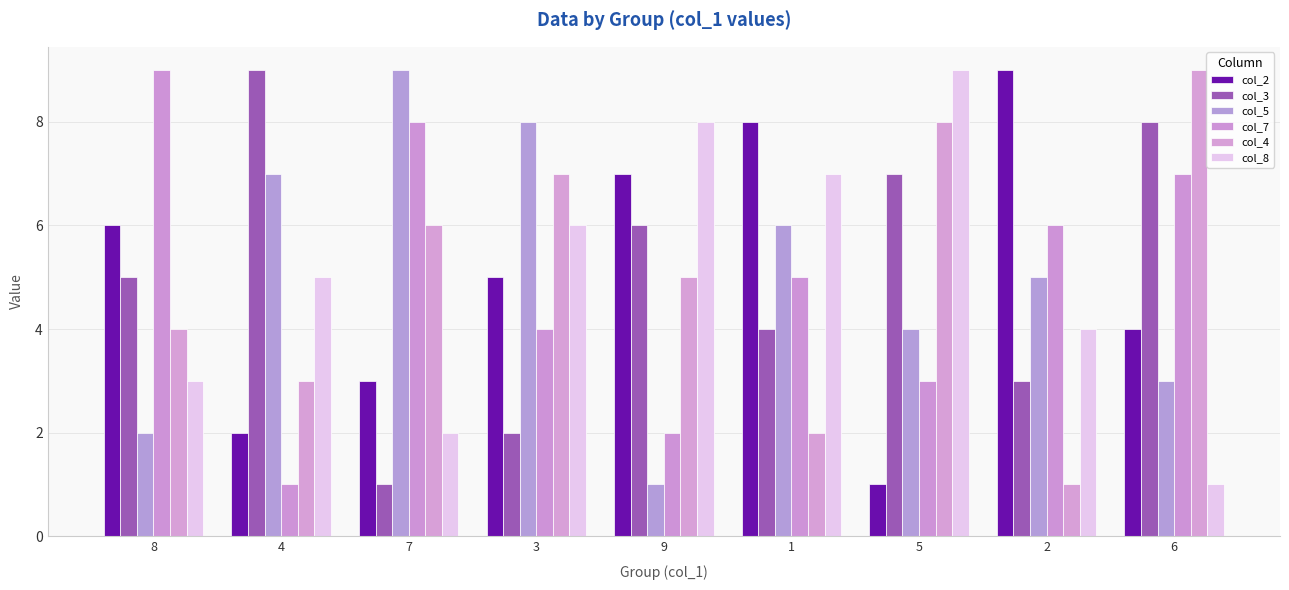

What is the lowest value of the col_8 series?

1